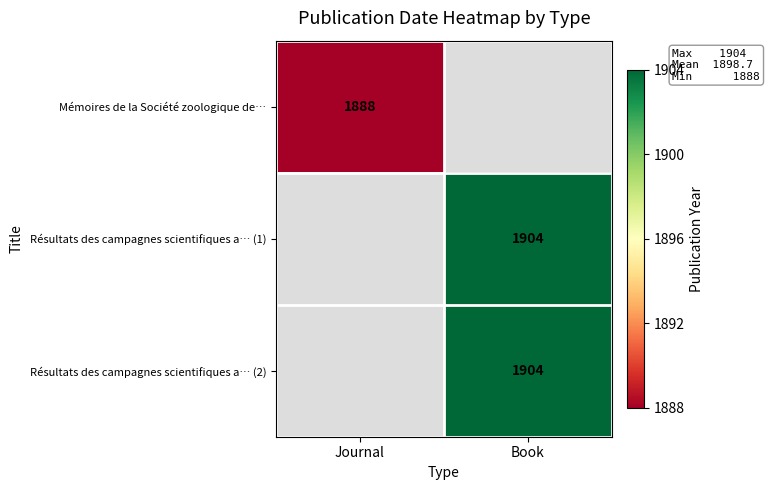

At which category does the chart reach its peak across all series?

Book